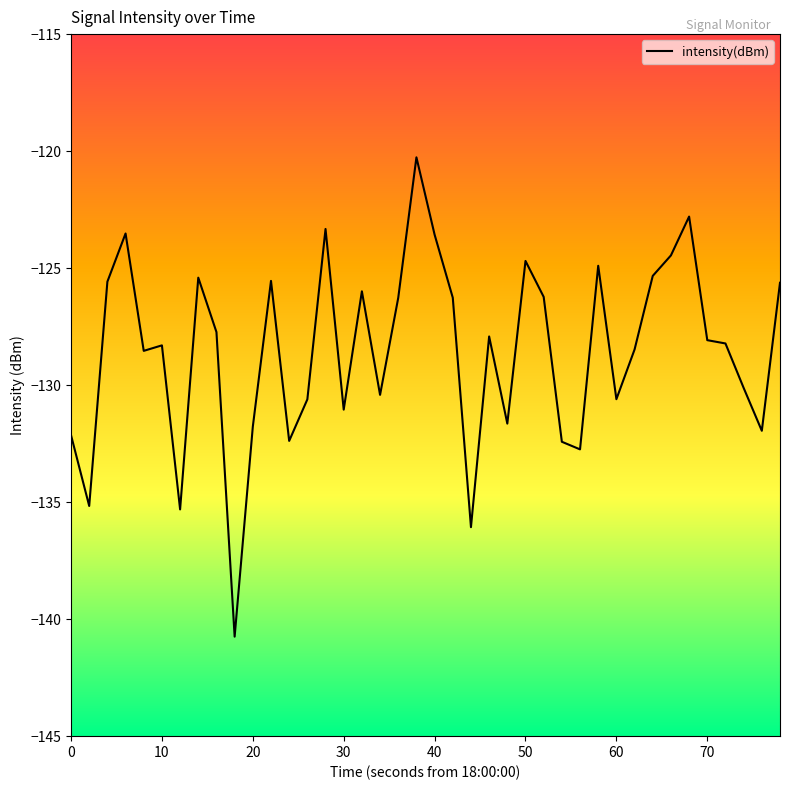

How many categories are shown in the chart?

40